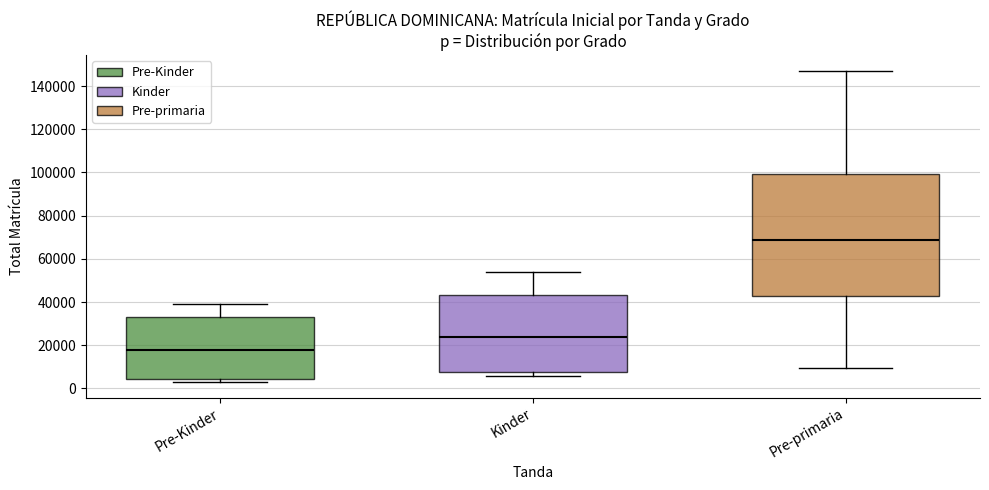

Reading left to right, read every box against the y-axis: the position of its median line, the range the box covers, and the ends of its whiskers. The values are not printed on the chart, so give them approximately, as read against the axis.

Pre-Kinder: median 18000, box 4000 to 32000, whiskers 4000 (just below the box's lower edge) to 40000
Kinder: median 24000, box 8000 to 44000, whiskers 6000 to 54000
Pre-primaria: median 68000, box 42000 to 100000, whiskers 10000 to 148000